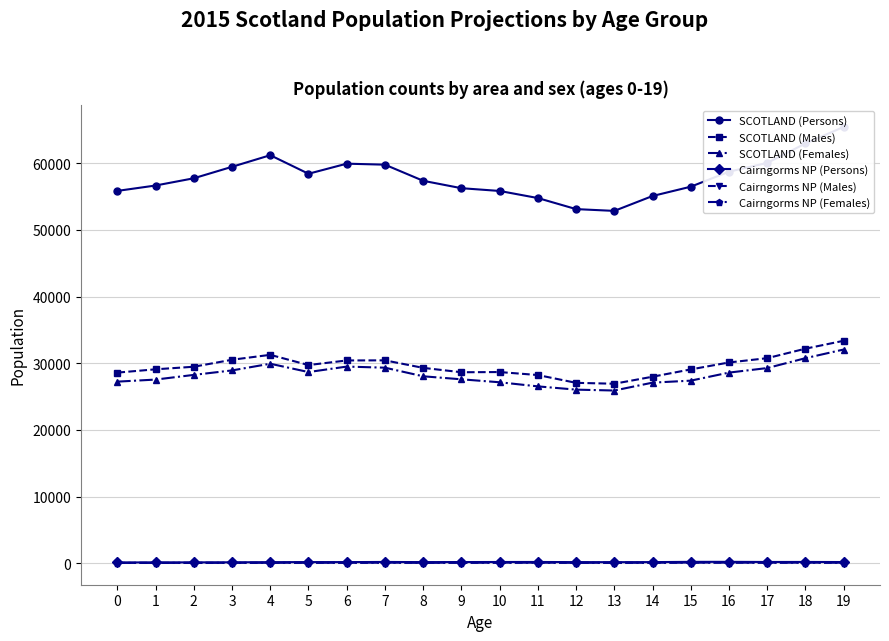

Which series has the largest total across all categories?

SCOTLAND (Persons)